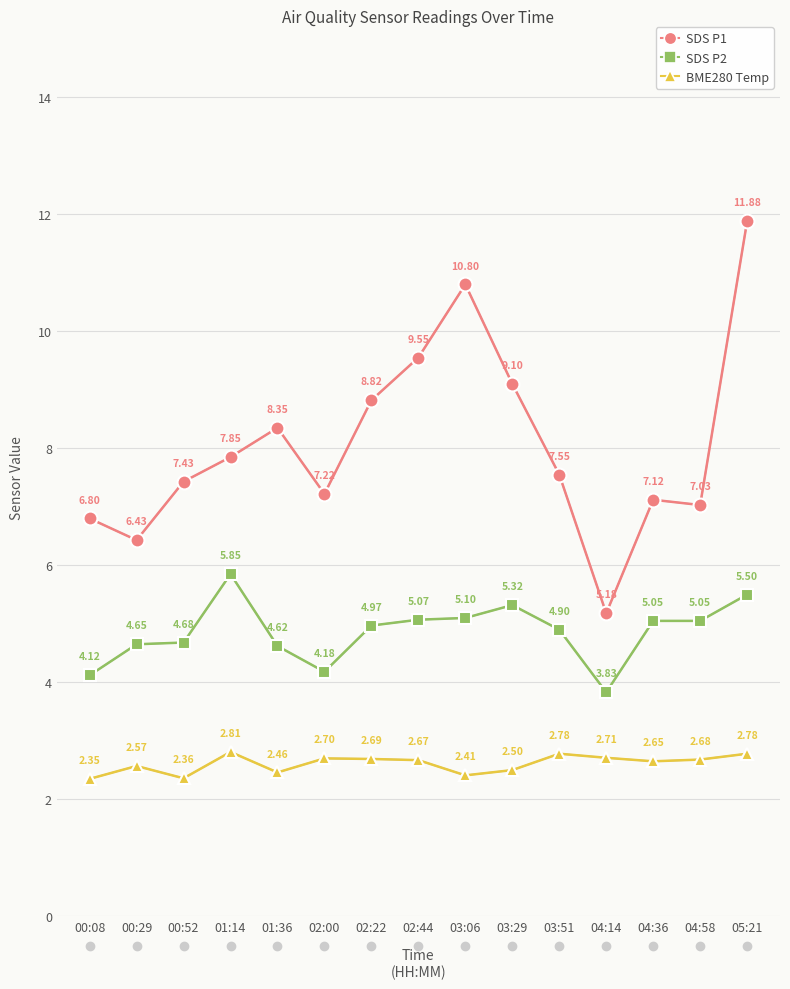

At which category is the sum across all series the highest?

05:21